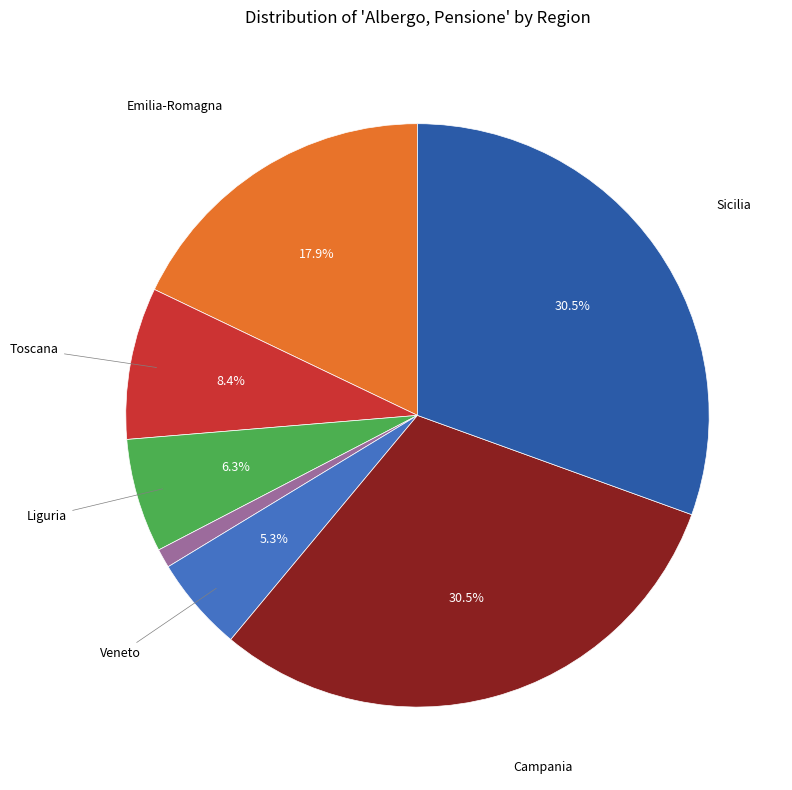

To the nearest percent, what is the average slice percentage?

14%